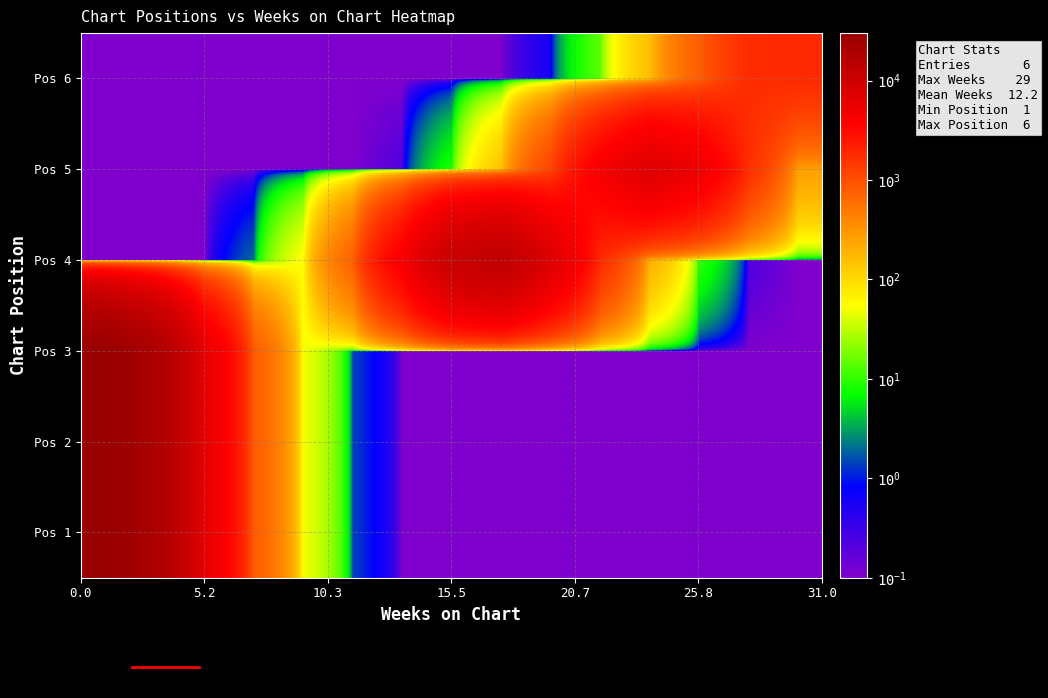

How many data points does each series have?

15